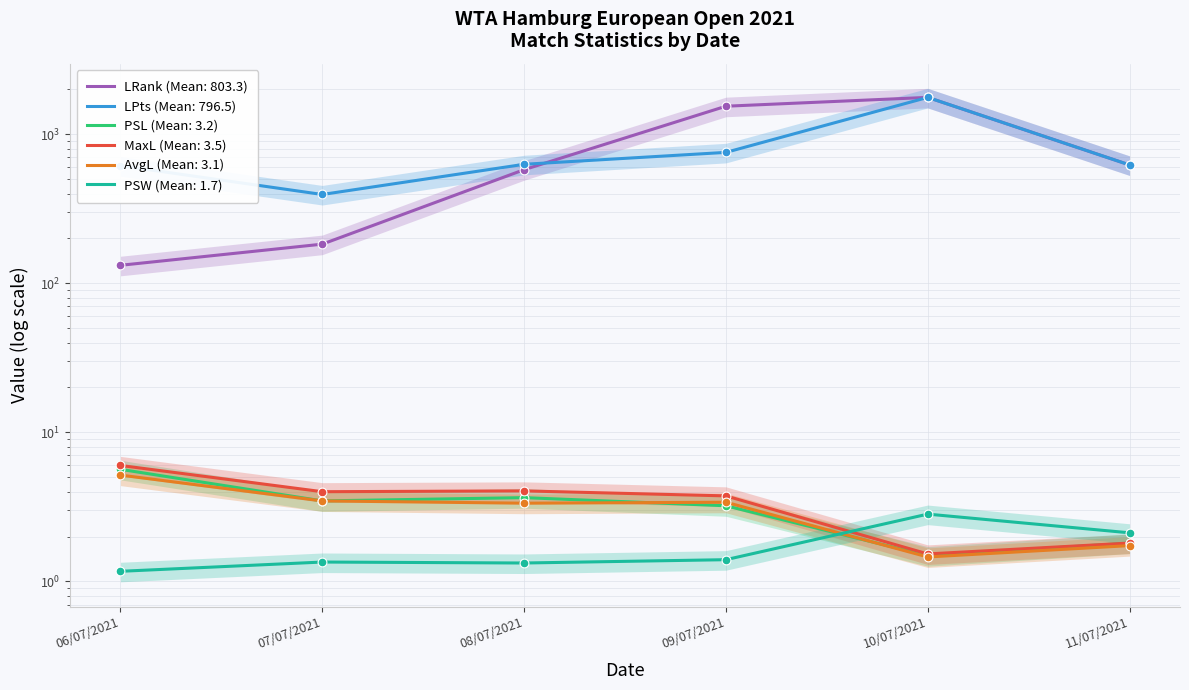

Is the value of PSW at 11/07/2021 greater than the value of MaxL at 08/07/2021?

No